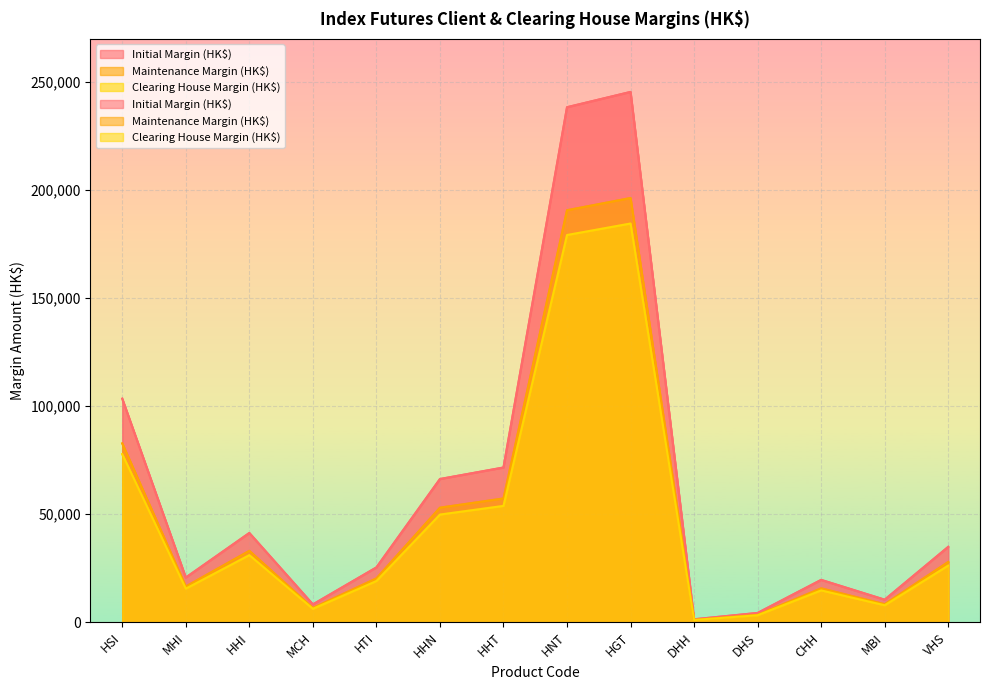

At how many categories does at least one series exceed 182957?

2